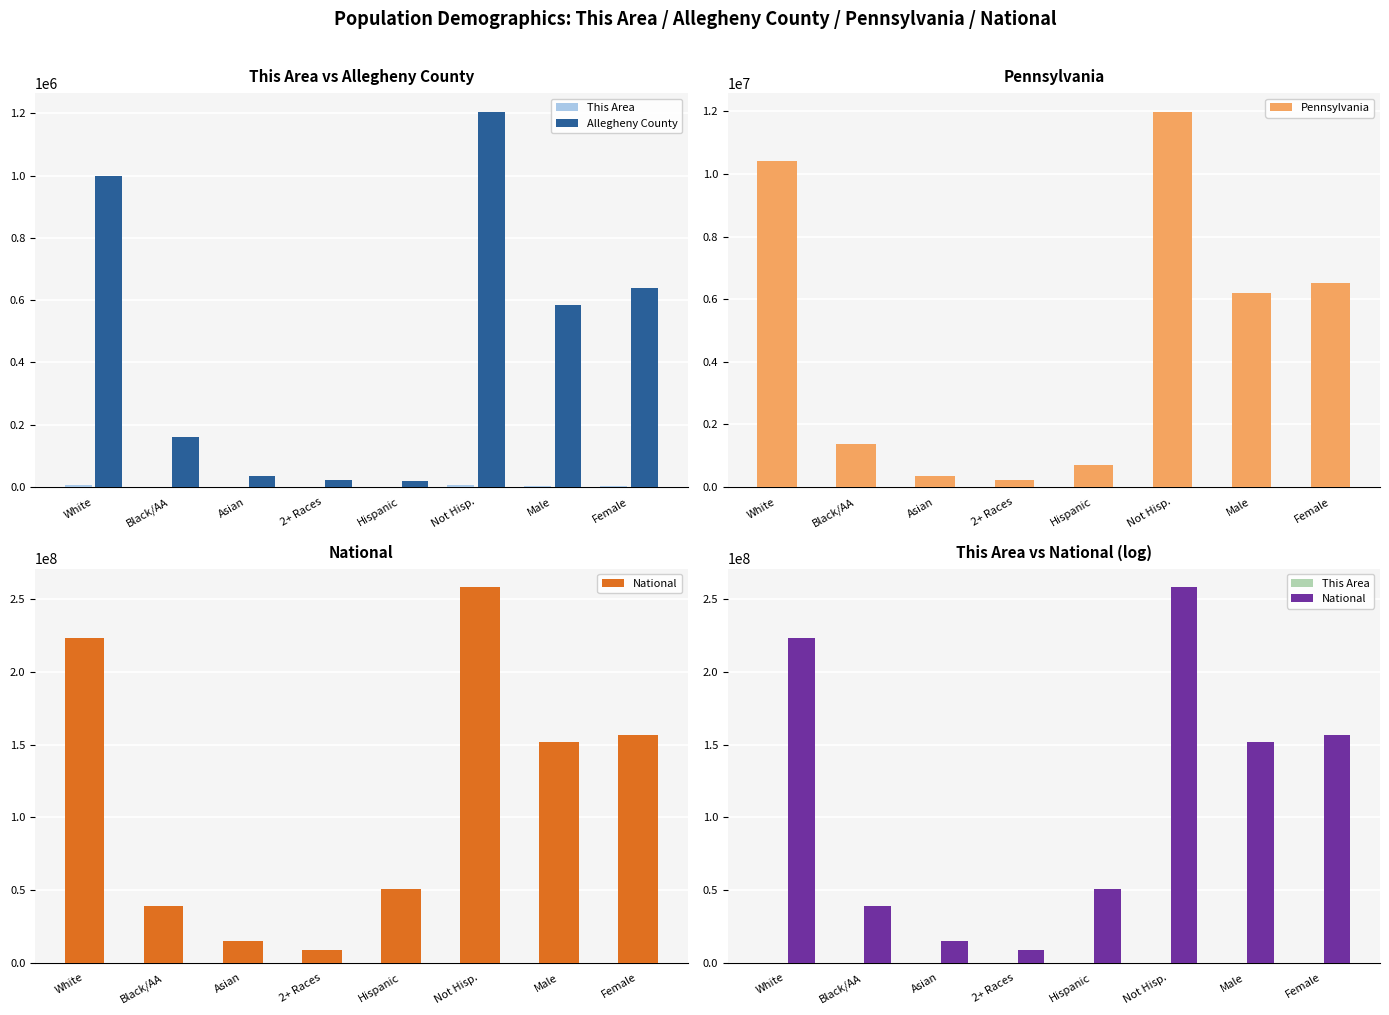

At which category is the sum across all series the highest?

Not Hisp.